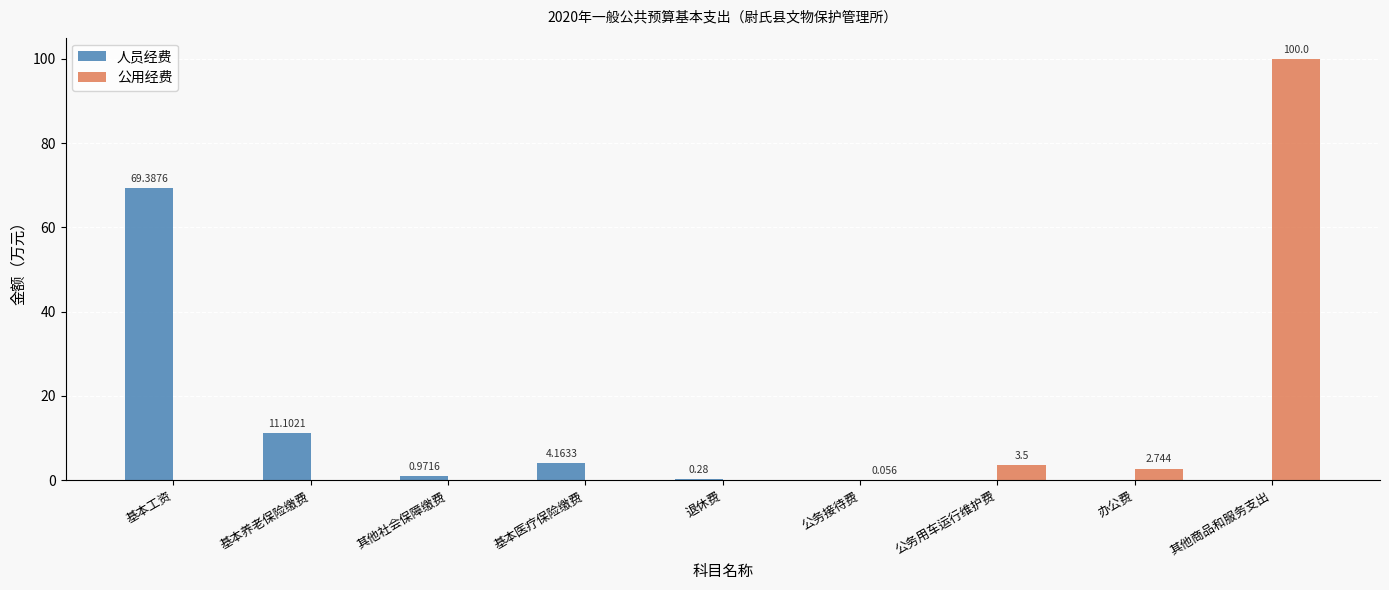

Which series changed the most between 退休费 and 公务接待费?

人员经费